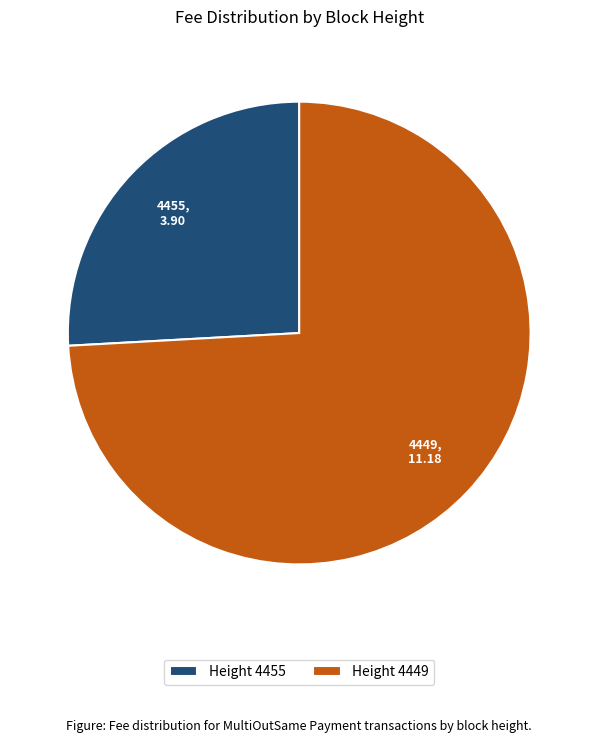

How many segments does this pie chart have?

2